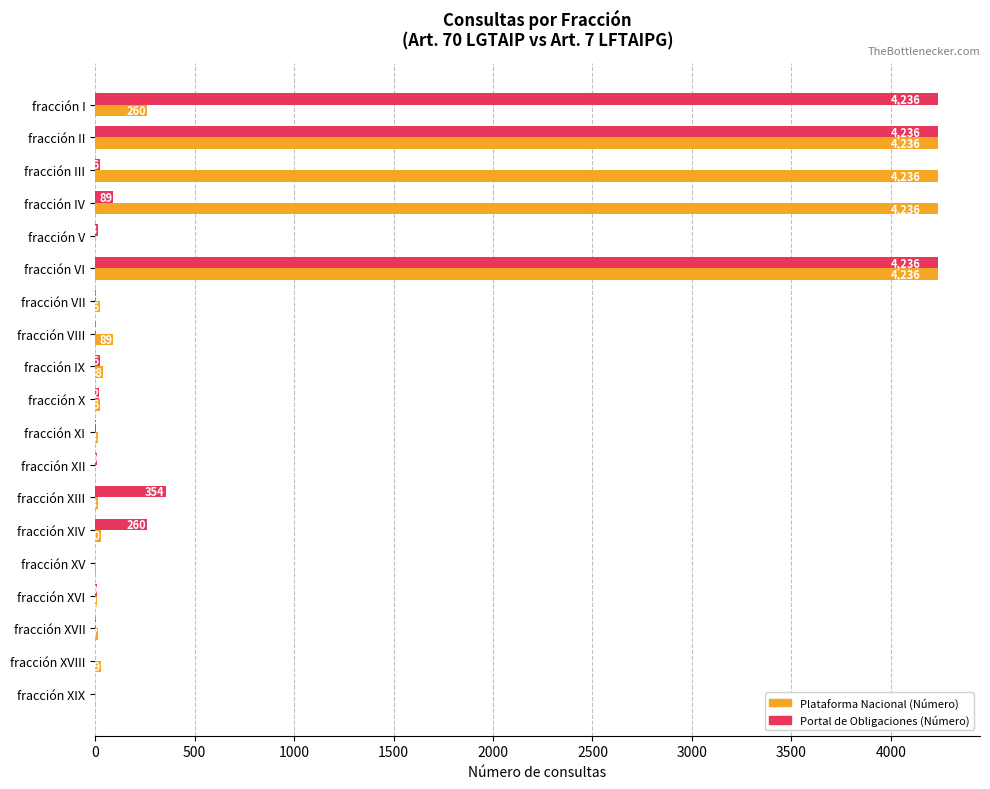

What is the sum of all Portal de Obligaciones (Número) values?

13538